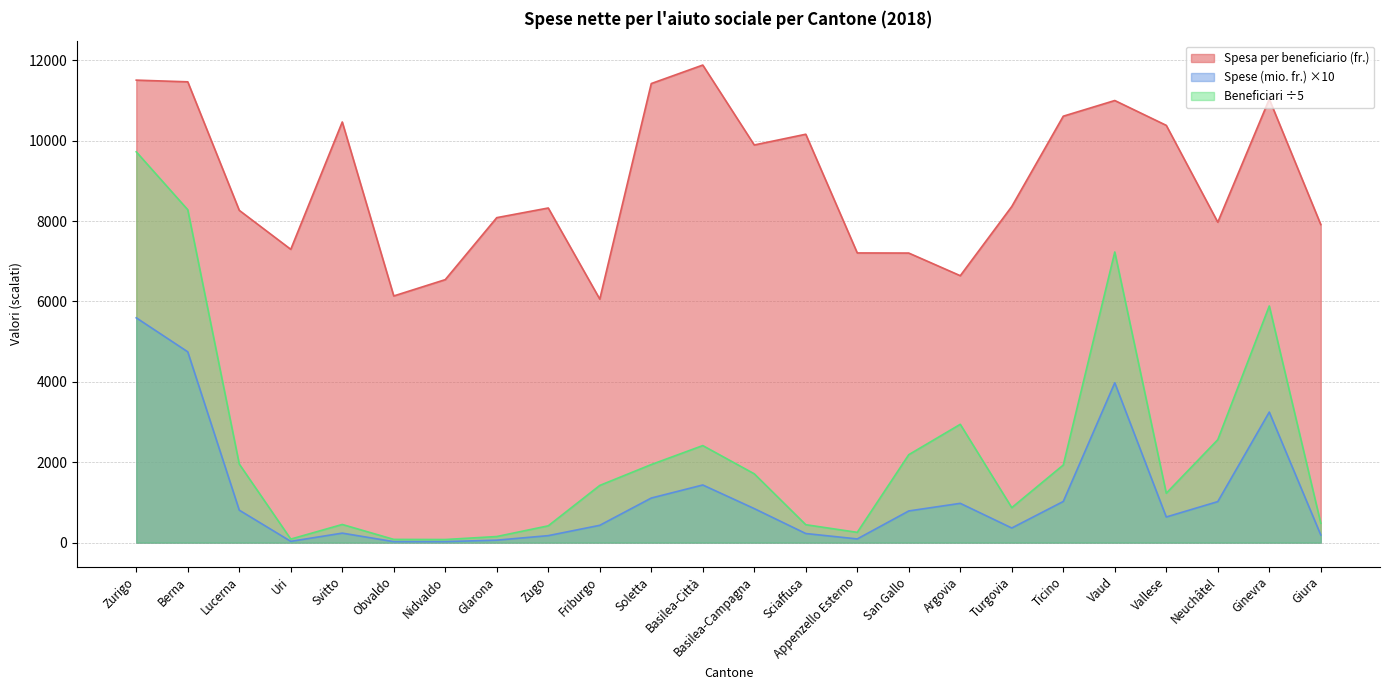

What is the label of the 13th point from the right?

Basilea-Città